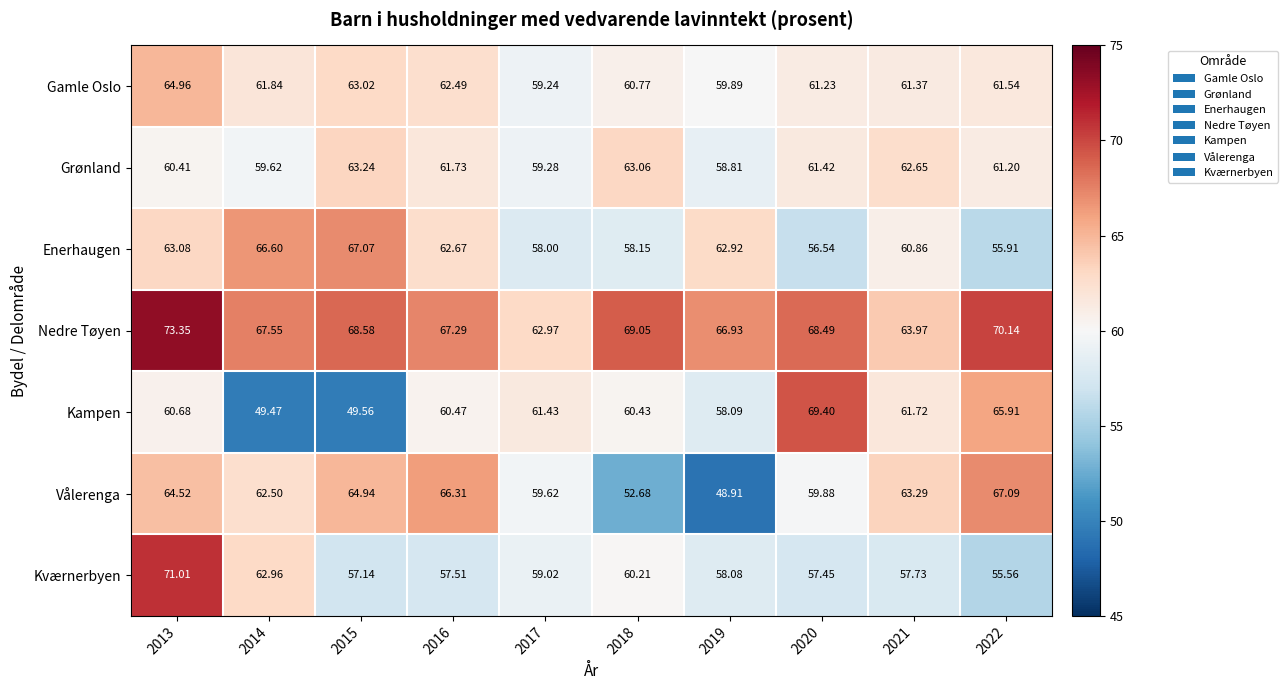

Rank the series at 2019 from highest to lowest value.

Nedre Tøyen, Enerhaugen, Gamle Oslo, Grønland, Kampen, Kværnerbyen, Vålerenga